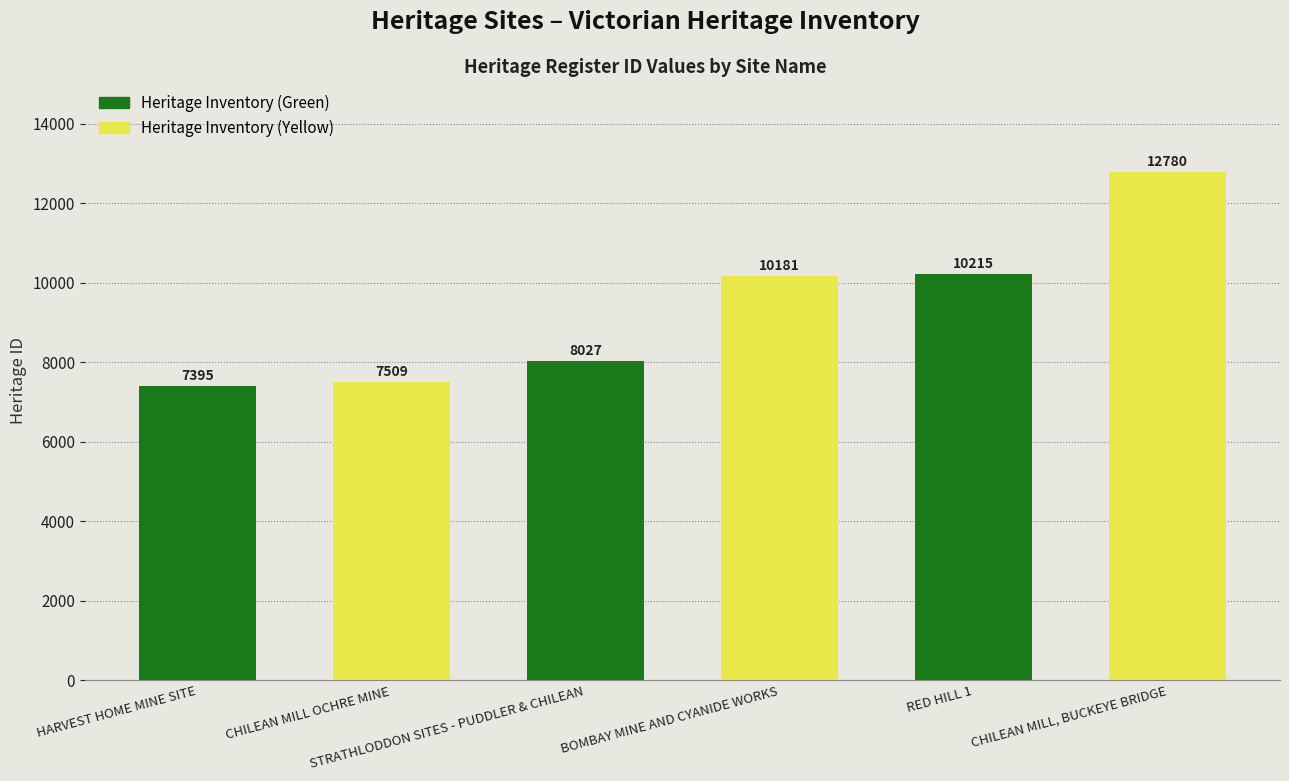

Which series has the largest total across all categories?

Heritage Inventory (Yellow)